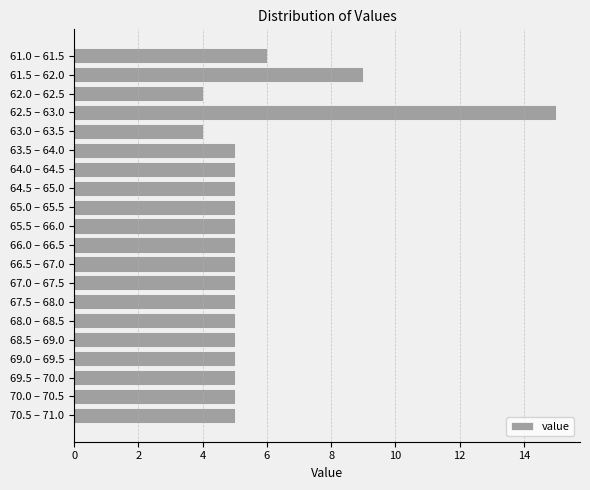

Reading top to bottom, what are all the values shown in this chart?

6	9	4	15	4	5	5	5	5	5	5	5	5	5	5	5	5	5	5	5